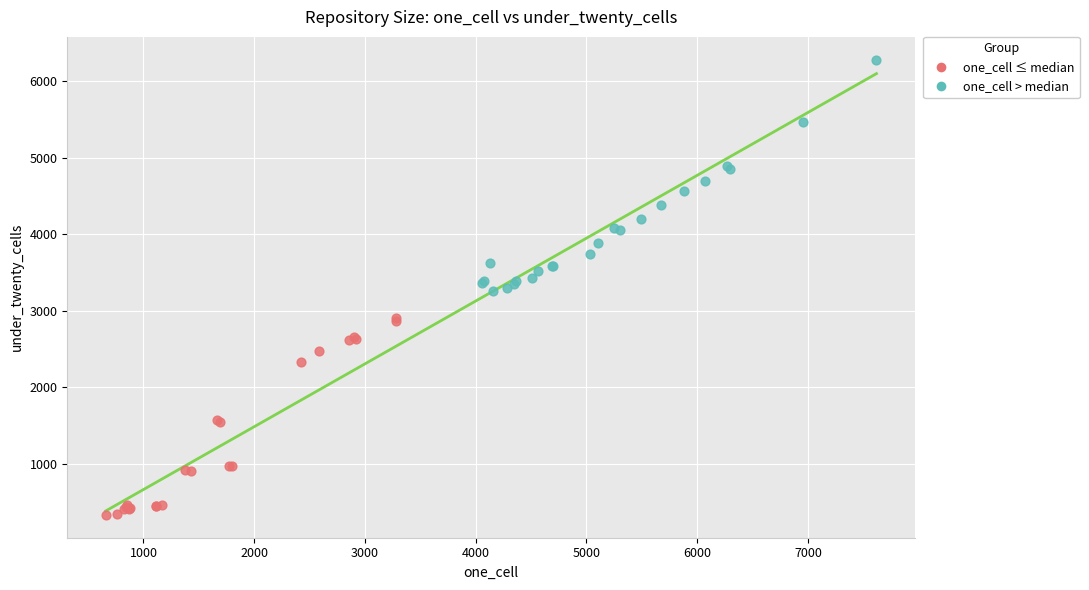

Which series contains the highest Y value?

one_cell > median